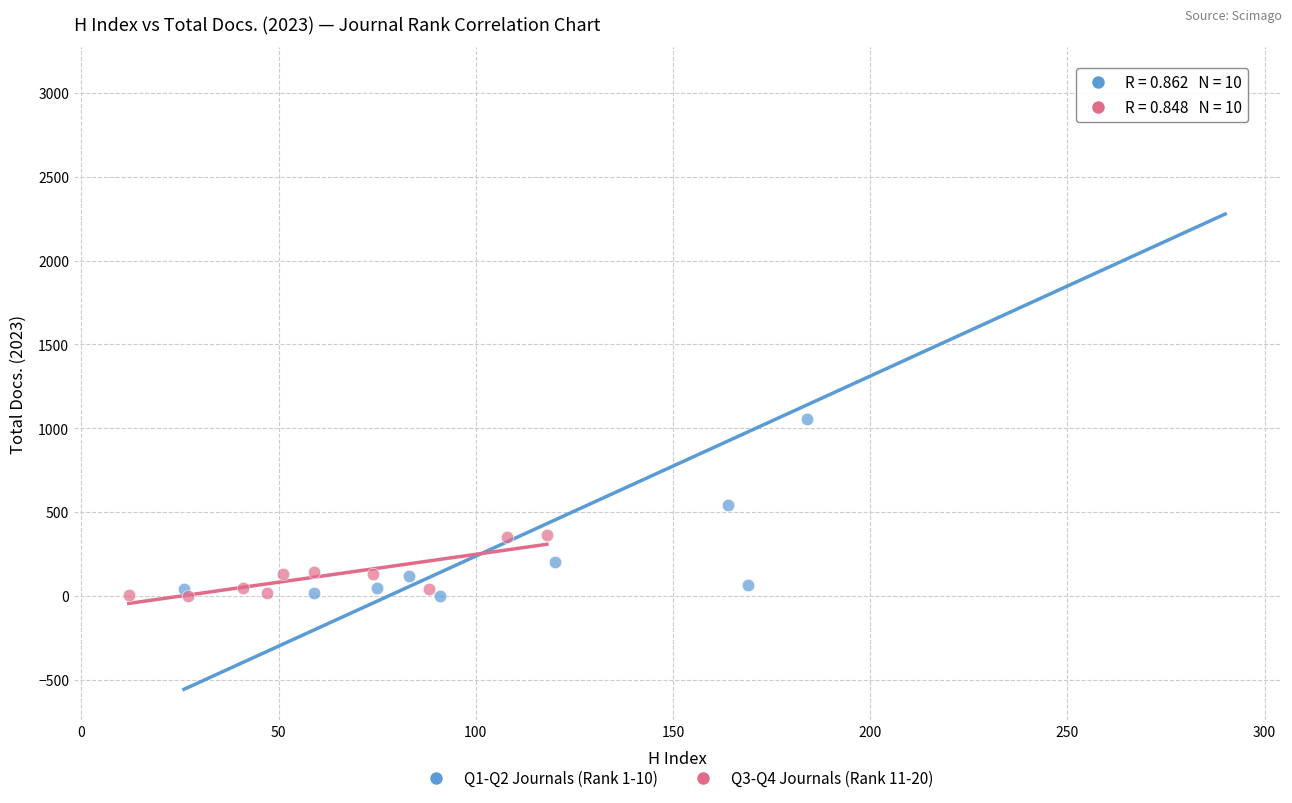

Which series has the widest spread of Y values?

Q1-Q2 Journals (Rank 1-10)